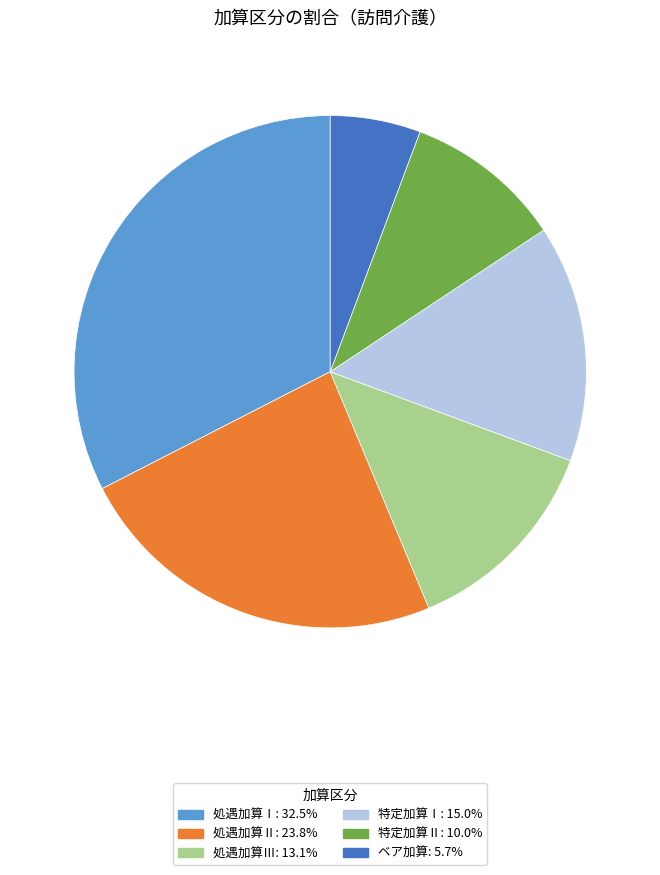

Does any single category account for the majority?

No